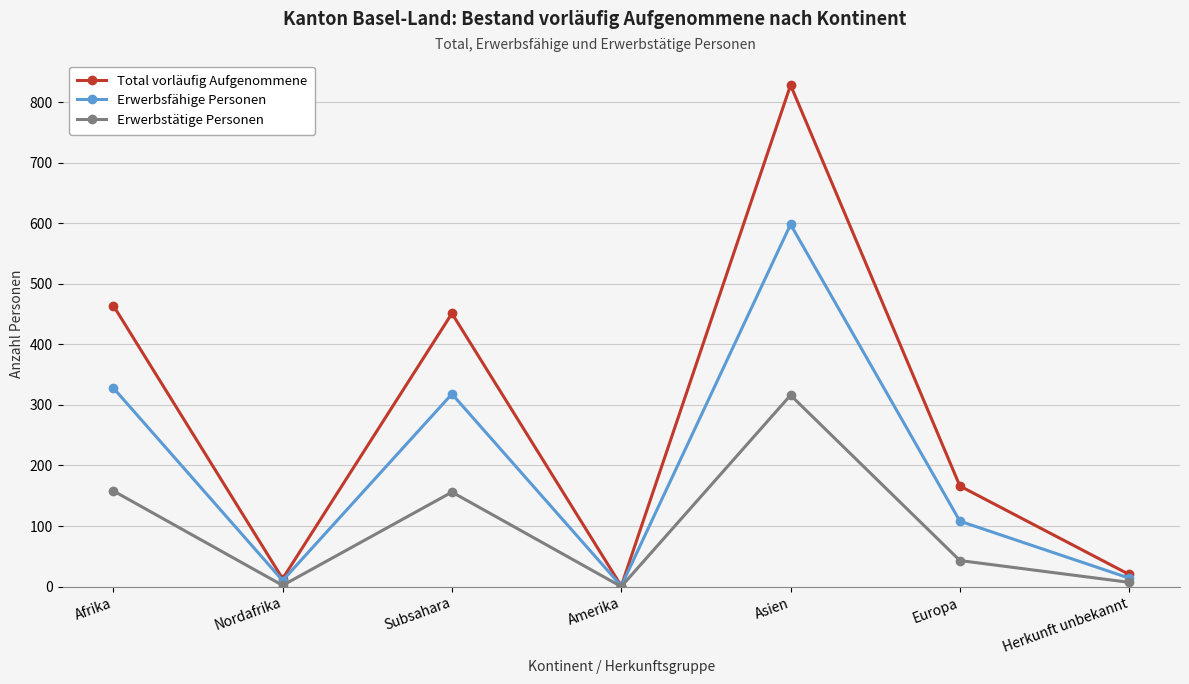

What is the label of the 3rd point from the left?

Subsahara